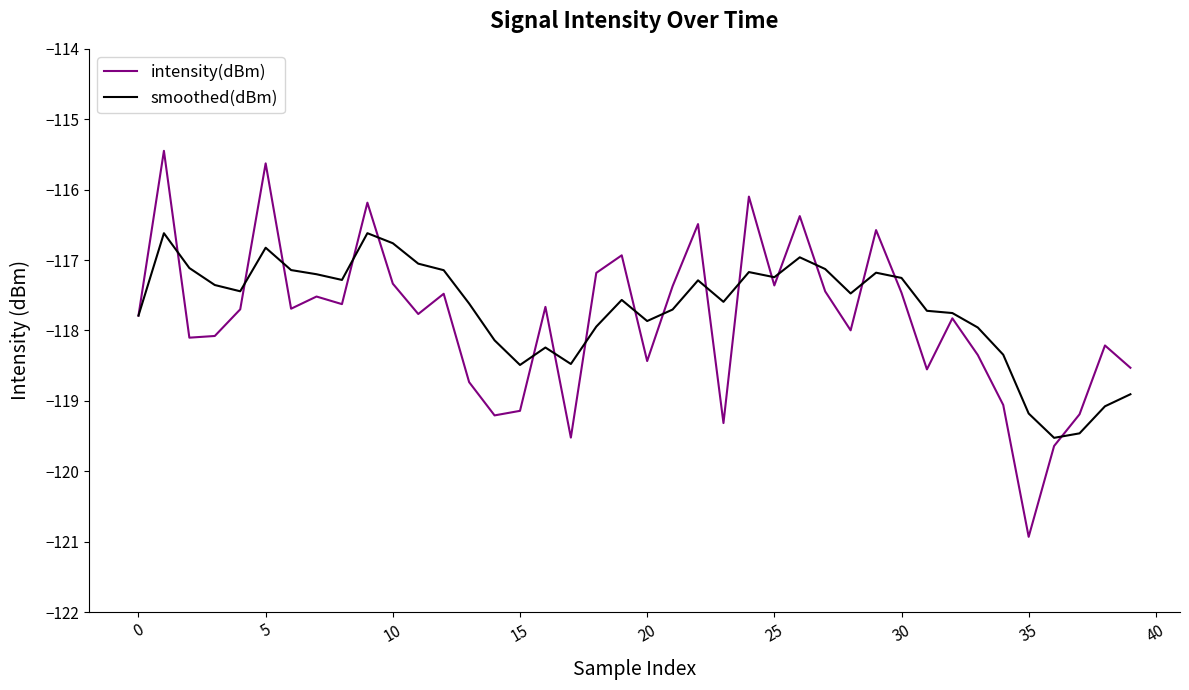

List the series in order of their peak value, lowest first.

smoothed(dBm), intensity(dBm)